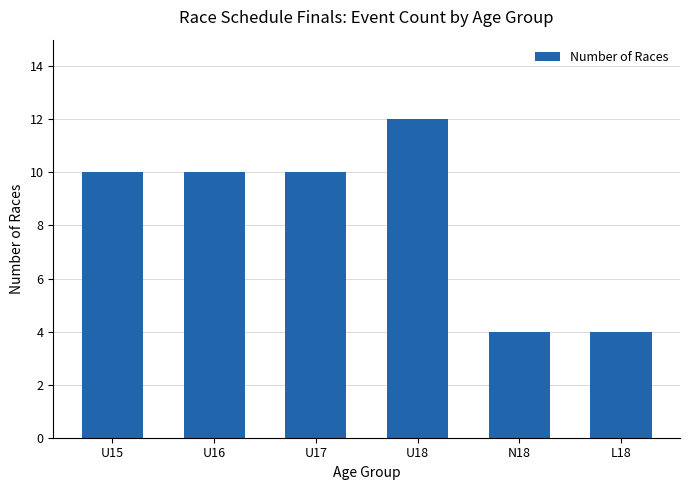

What is the greatest value displayed?

12